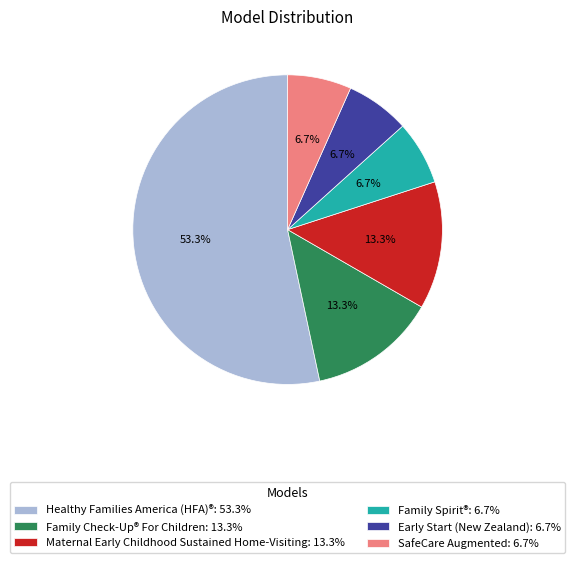

Count the number of slices in the pie.

6